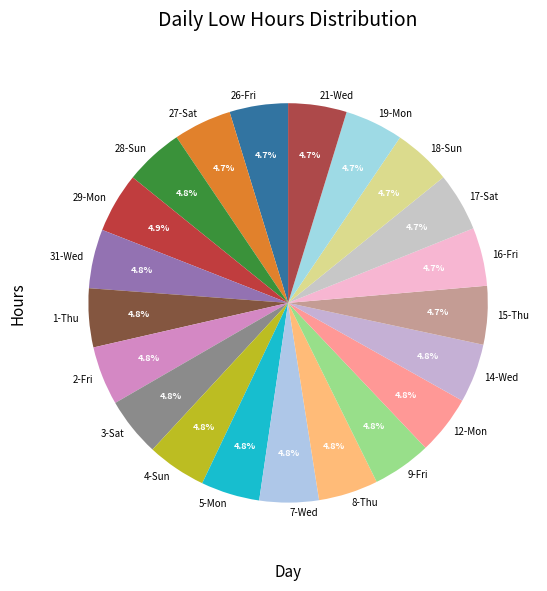

To the nearest percent, what portion does 1-Thu represent?

5%